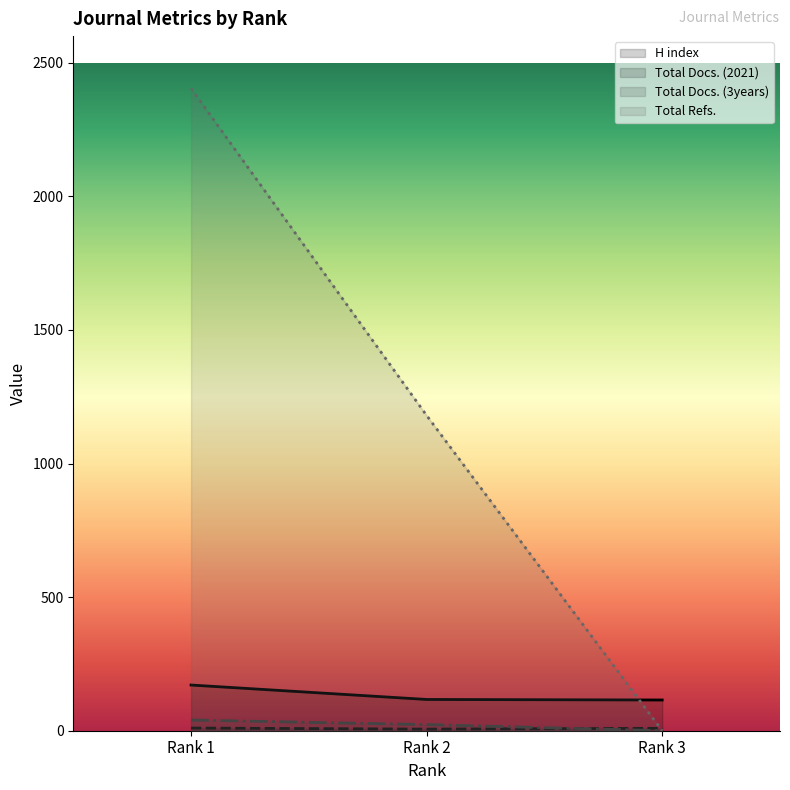

What is the difference between the maximum and minimum values in the H index series?

56